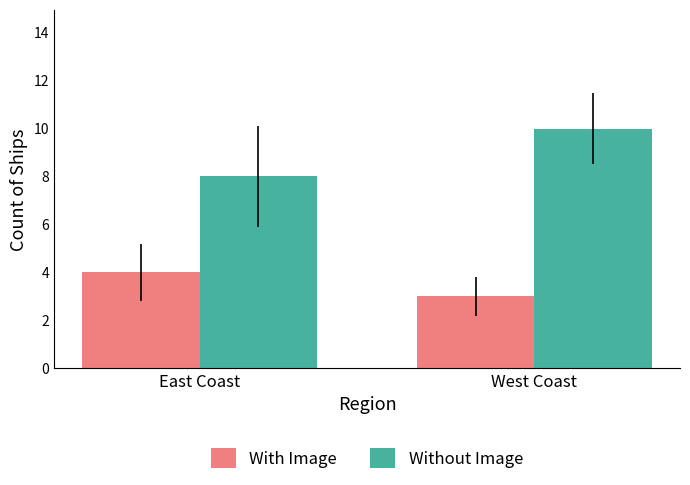

Reading left to right, list all the values displayed in this chart.

With Image: East Coast=4	West Coast=3
Without Image: East Coast=8	West Coast=10